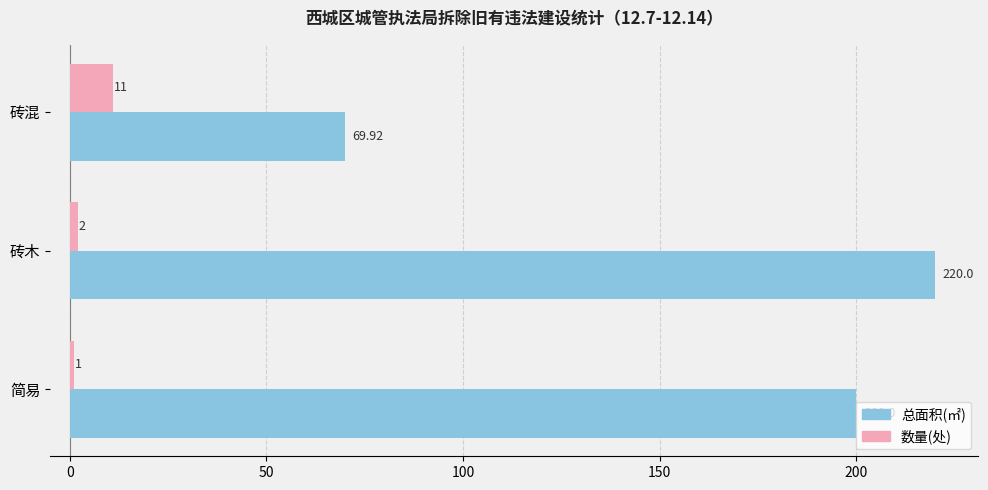

Which series has the largest total across all categories?

总面积(㎡)